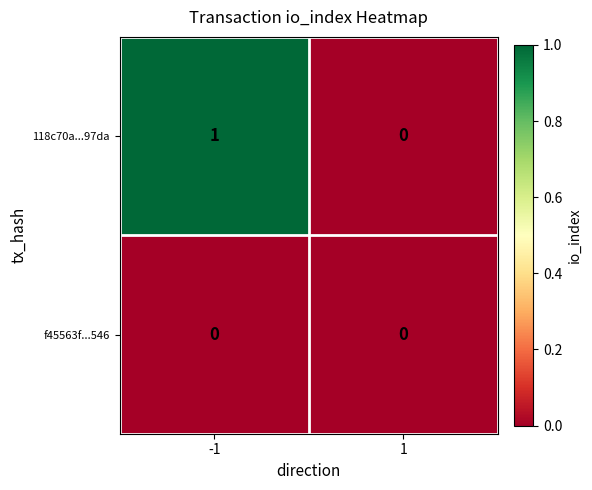

List the series in order of their peak value, lowest first.

f45563f...546, 118c70a...97da